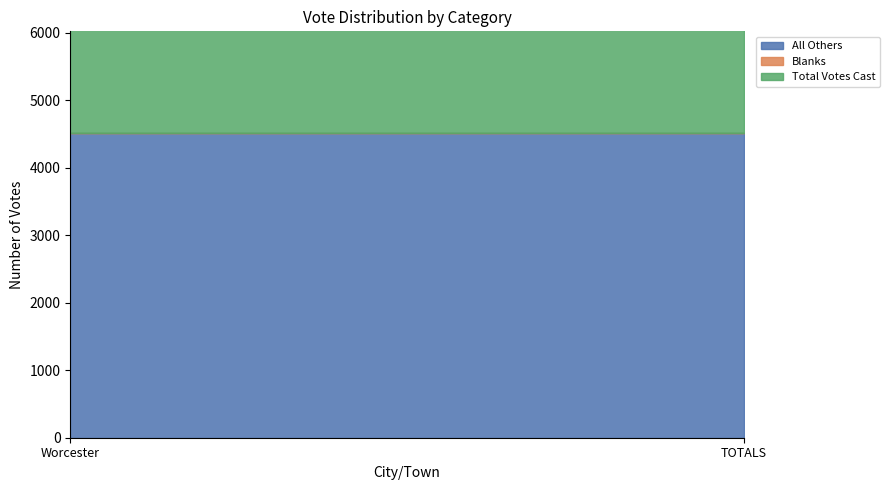

What is the difference between the highest and lowest values at Worcester?

5474